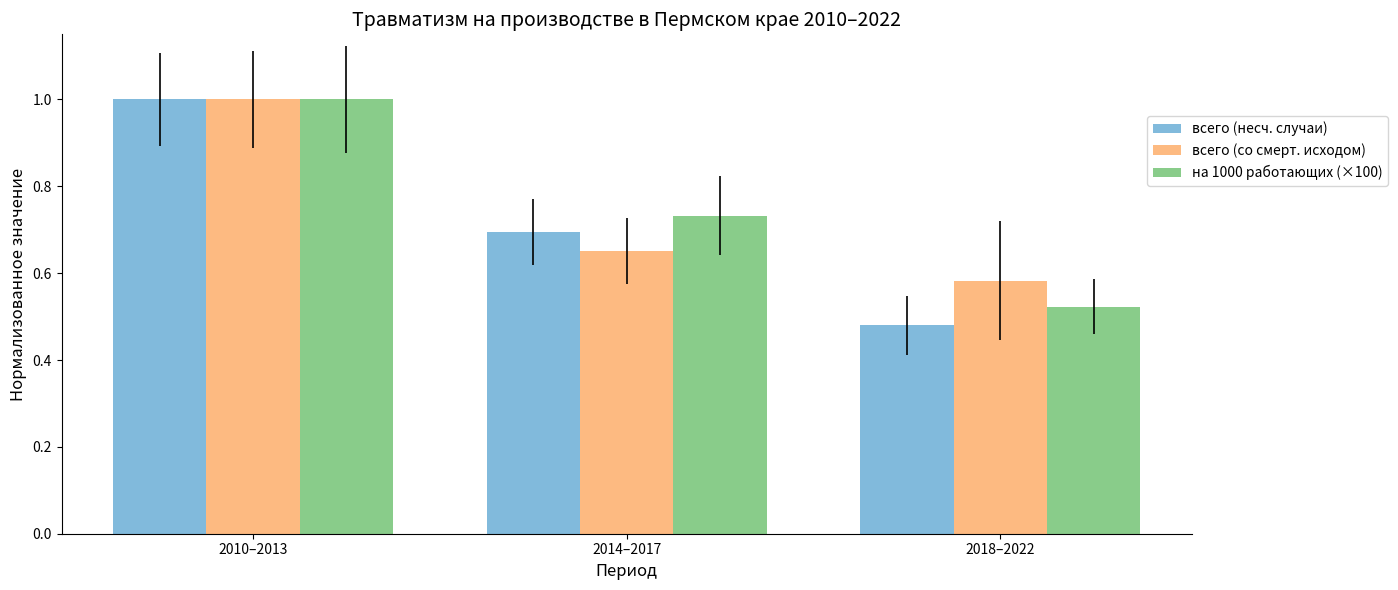

True or false: всего (несч. случаи) has a value of 0.9 at 2014–2017.

False